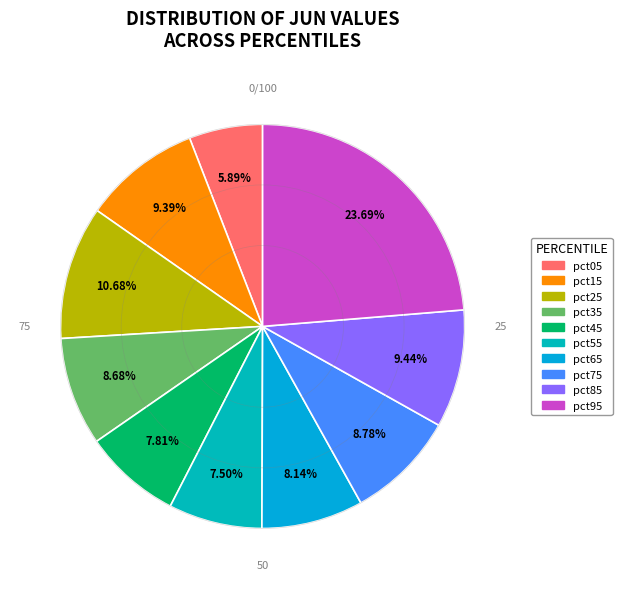

To the nearest percent, what is the difference between the pct85 and pct75 slice percentages?

1%